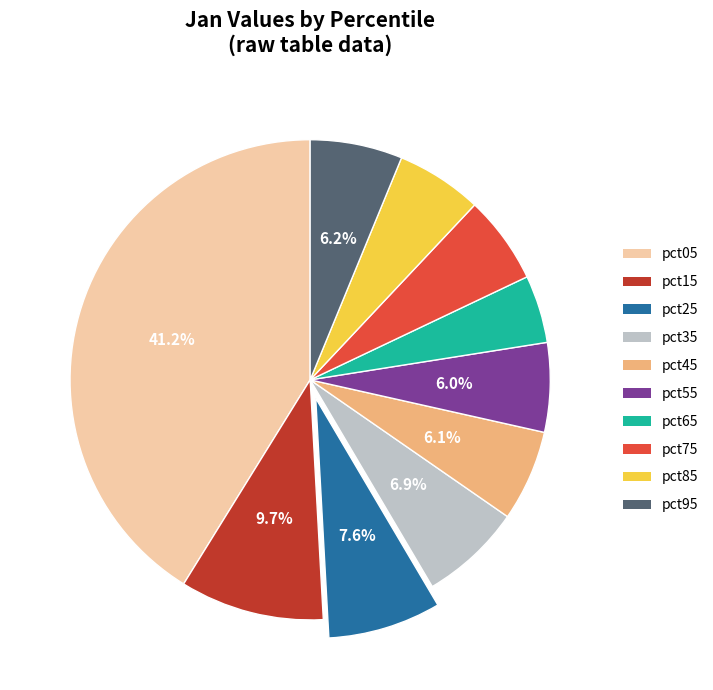

Does pct55 account for over 50% of the chart?

No